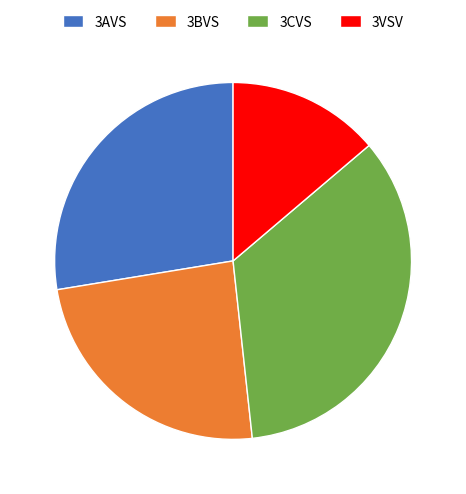

Between 3AVS and 3BVS, which is larger?

3AVS